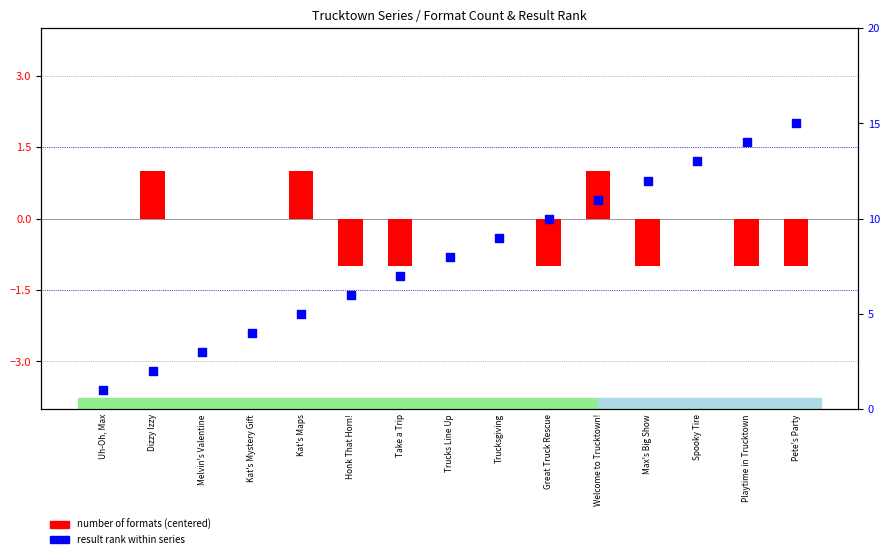

Is the value of number of formats (centered) at Playtime in Trucktown greater than the value of result rank at Melvin's Valentine?

No